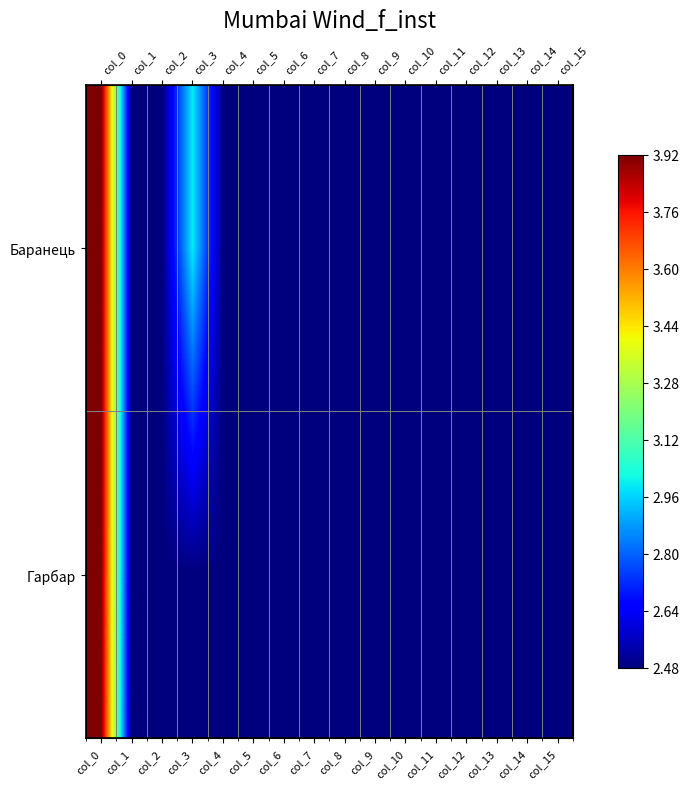

The value of Гарбар at col_5 is 4.0. True or false?

False